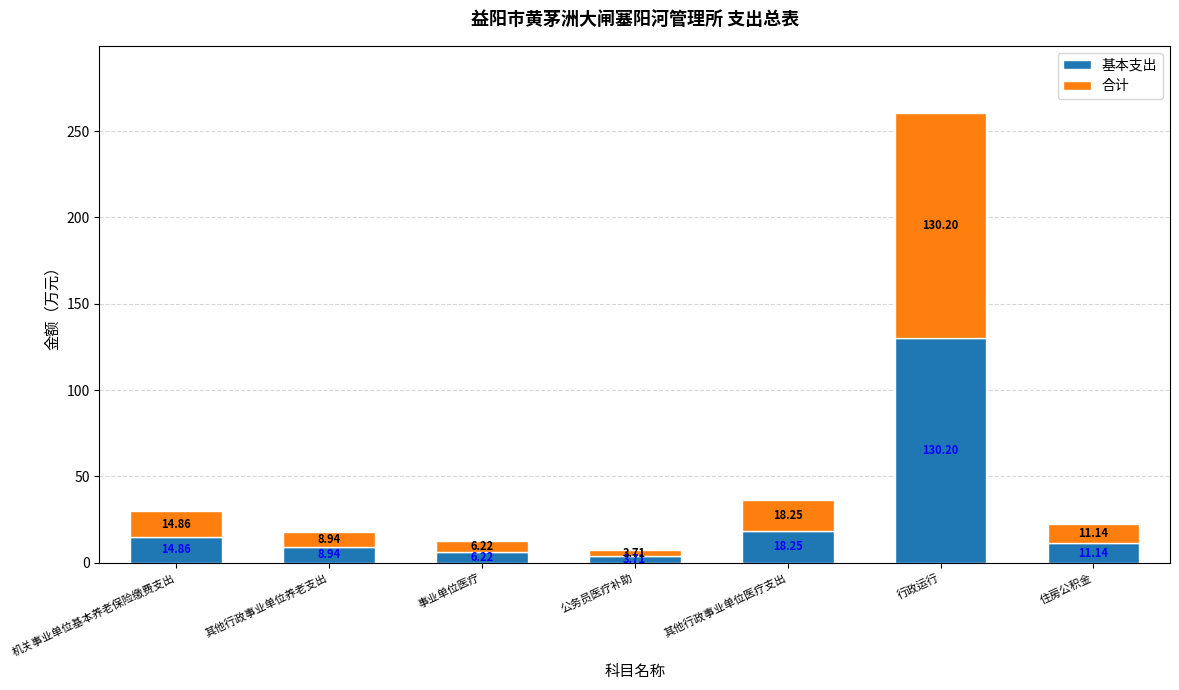

Does the chart contain stacked bars?

Yes